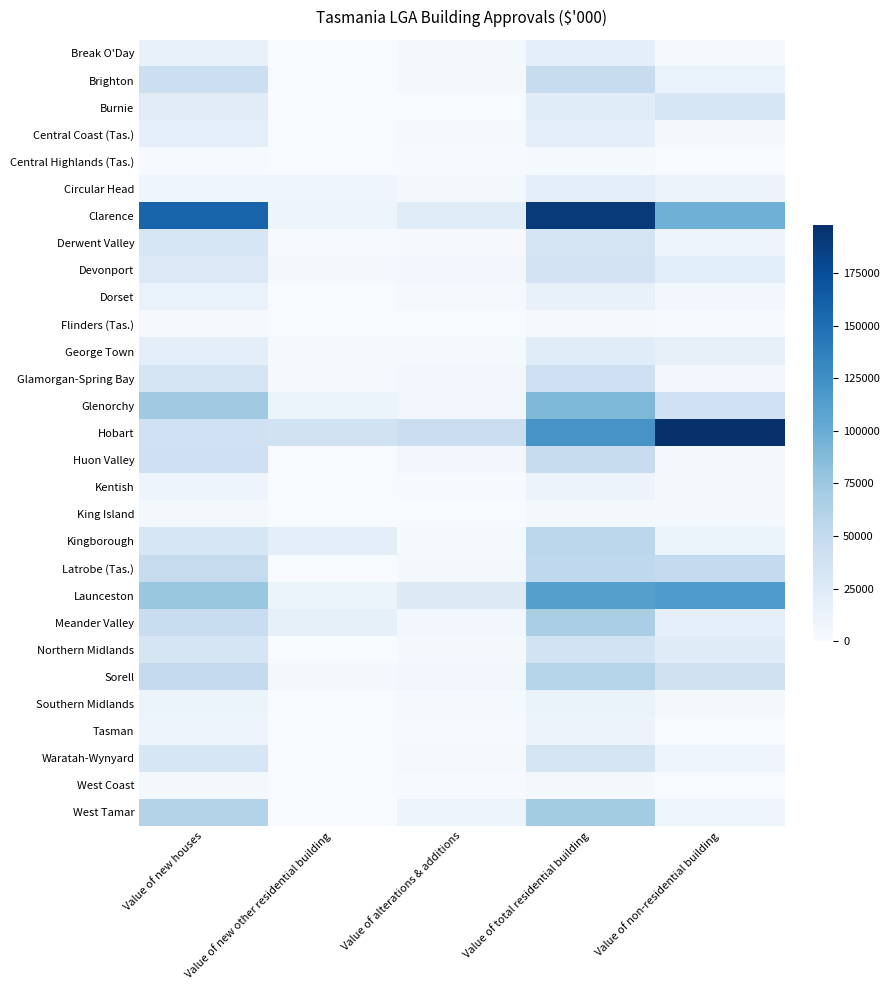

Between Value of new other residential building and Value of alterations & additions, which is larger?

Value of alterations & additions